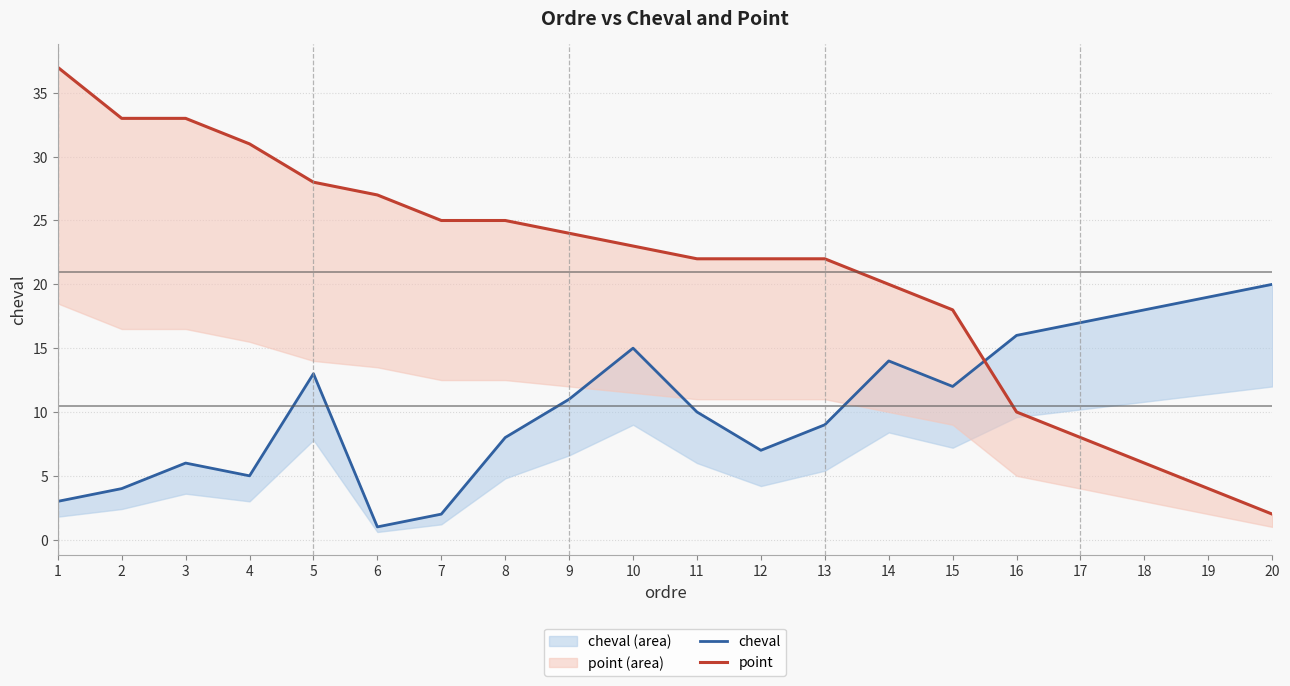

Is it true that point equals 8 at 17?

True